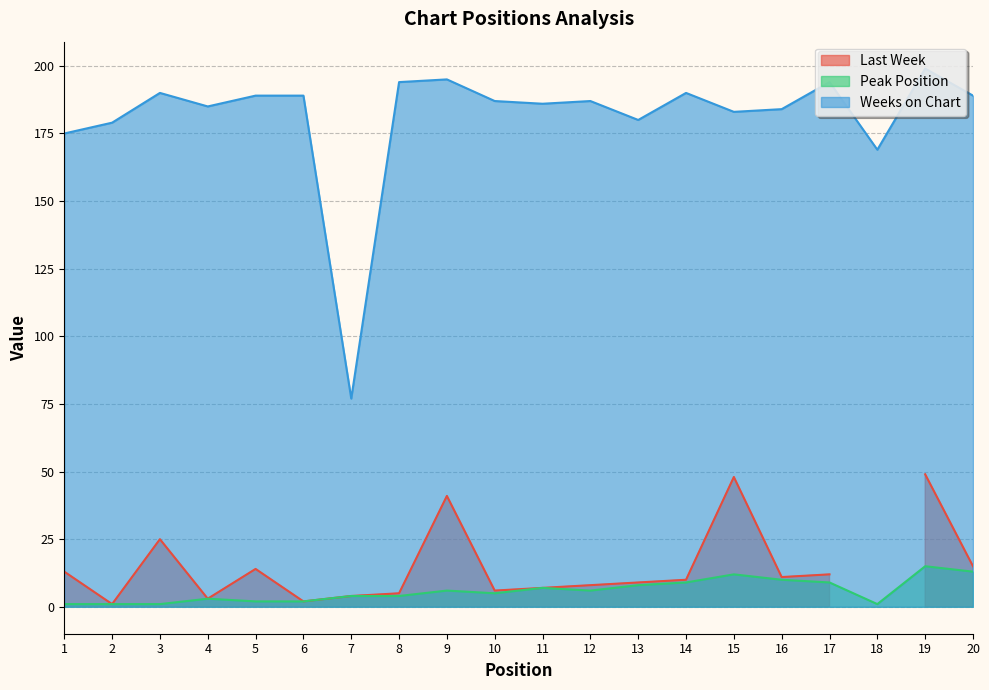

What is the difference between the maximum and minimum values in the Peak Position series?

14